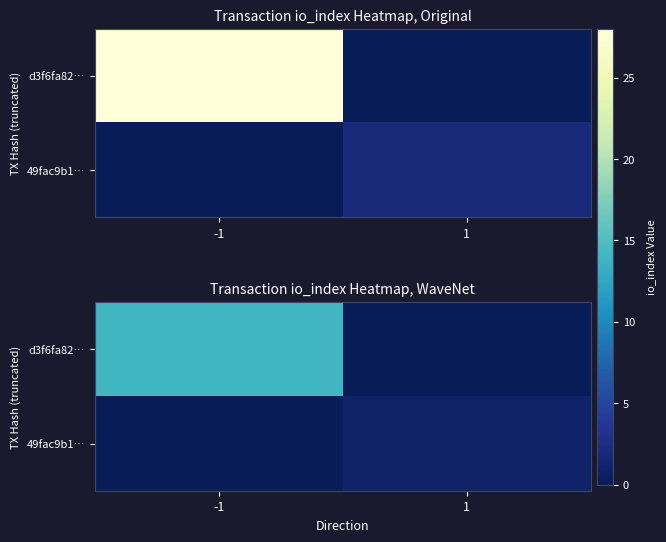

Rank the series at 1 from lowest to highest value.

d3f6fa82…, 49fac9b1…